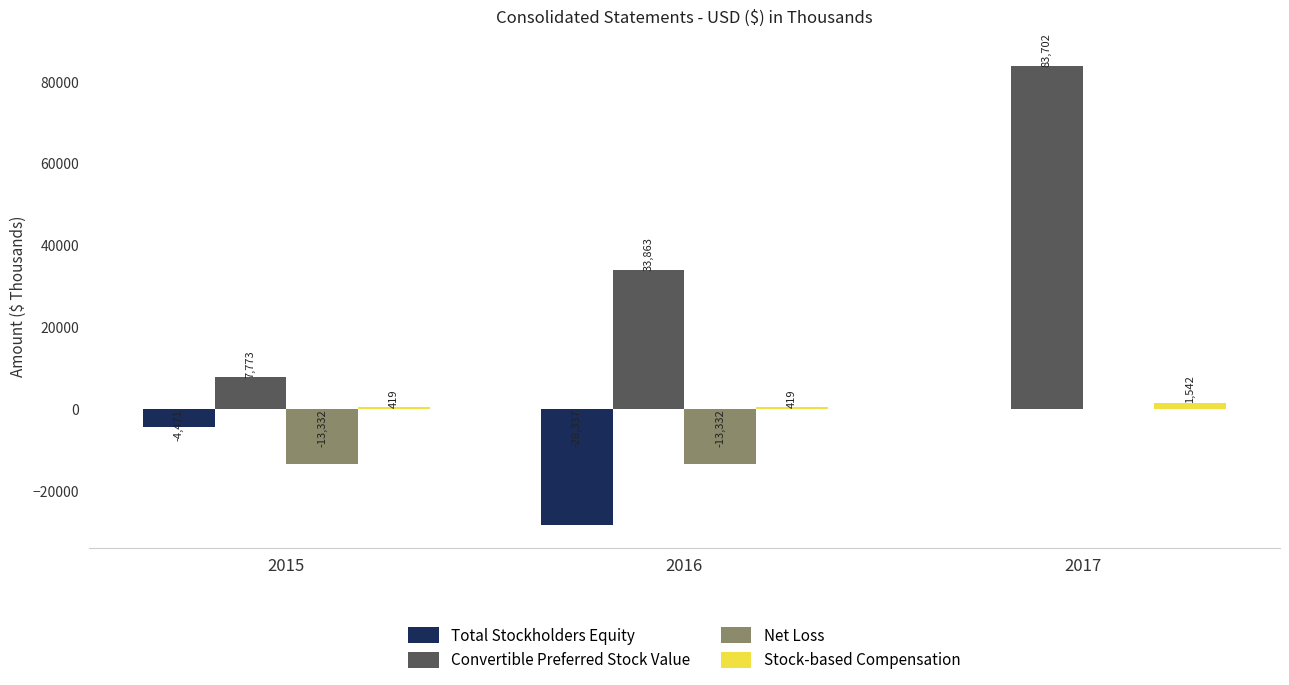

Are the bars horizontal?

No